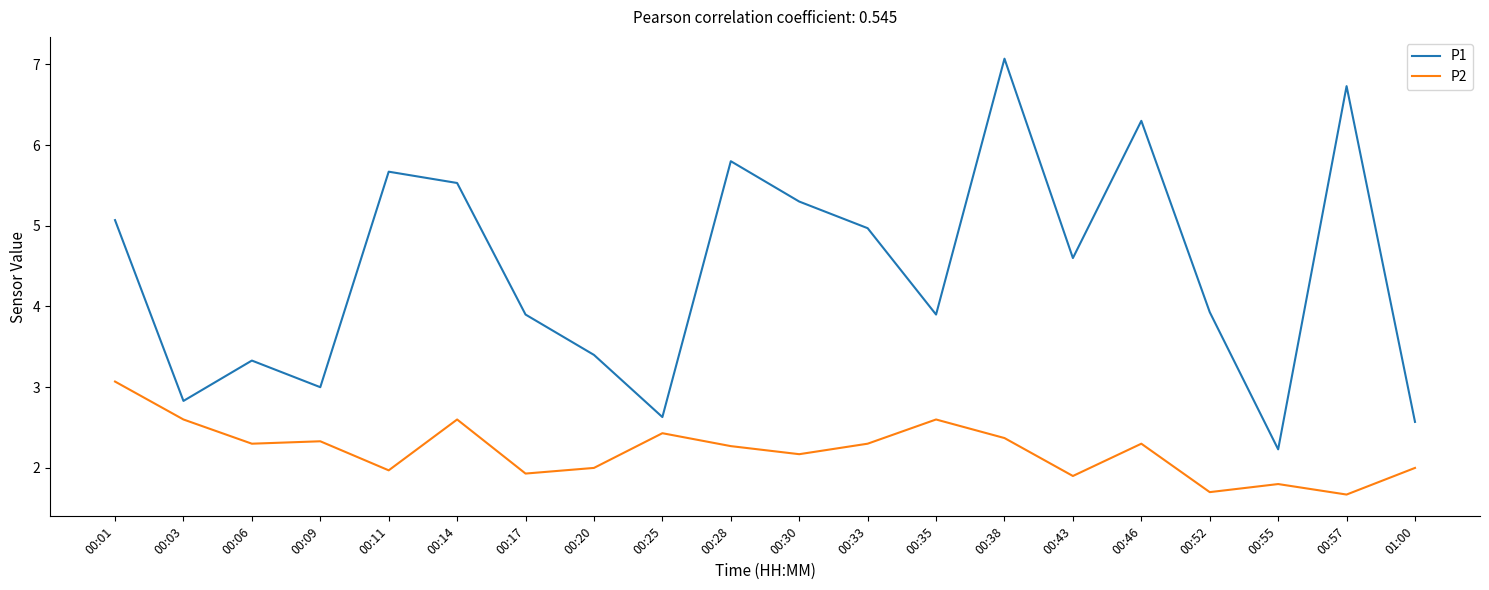

What value does the P1 series have at 00:52?

3.9